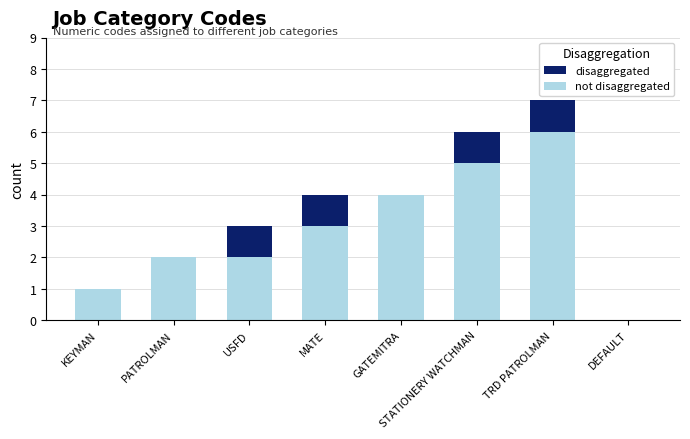

At which category is the sum across all series the highest?

TRD PATROLMAN